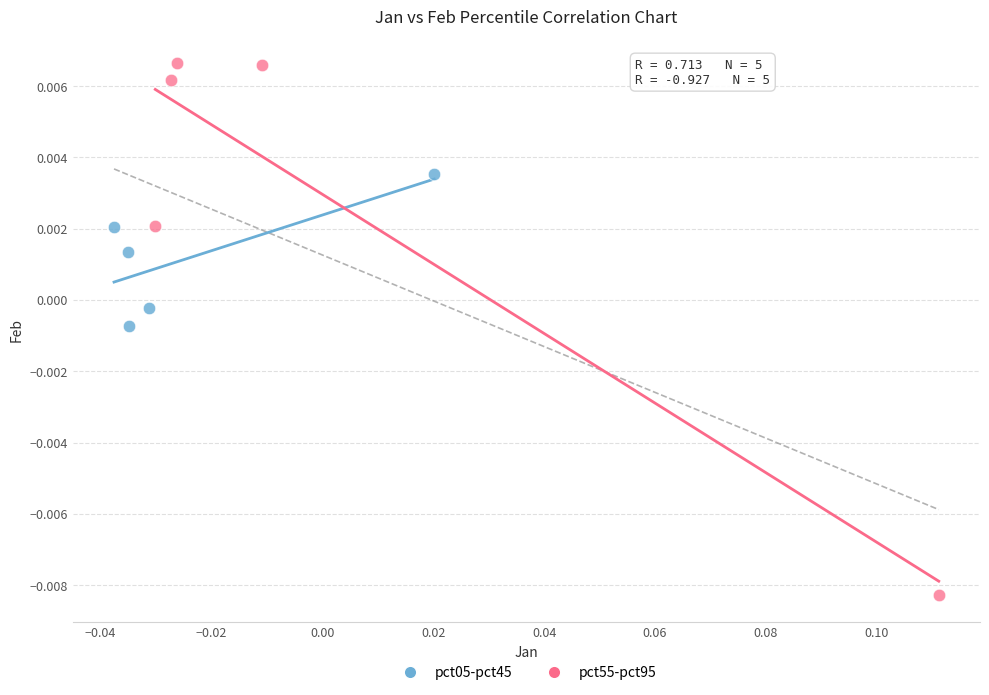

Which series contains the lowest Y value?

pct55-pct95